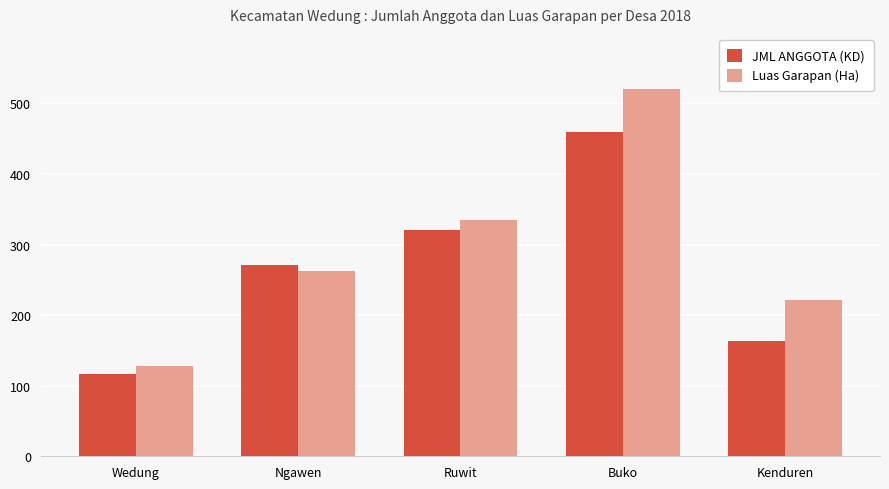

What is the minimum value for Luas Garapan (Ha)?

127.3